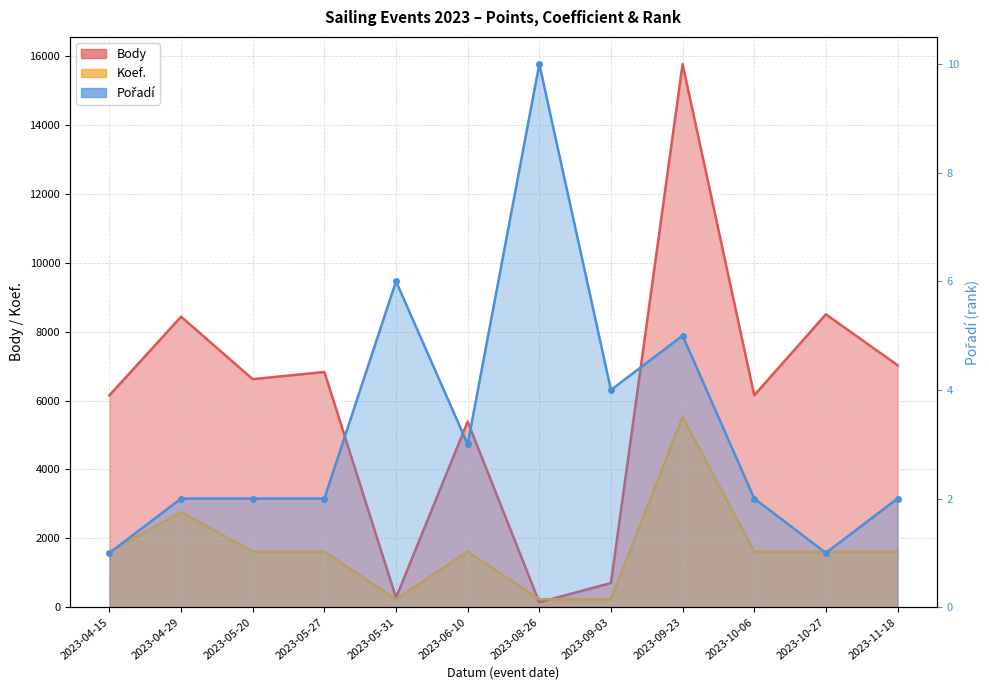

What is the lowest value of the Body series?

142.0